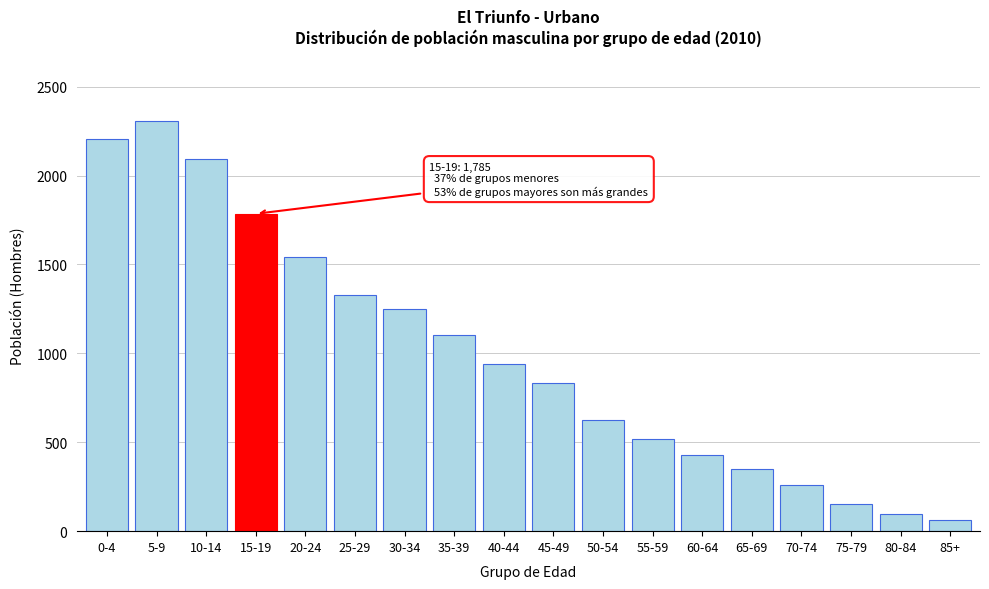

Reading left to right, transcribe all the data shown in this chart.

0-4=2204	5-9=2309	10-14=2096	15-19=1785	20-24=1544	25-29=1330	30-34=1247	35-39=1101	40-44=943	45-49=835	50-54=626	55-59=519	60-64=429	65-69=350	70-74=259	75-79=151	80-84=95	85+=62